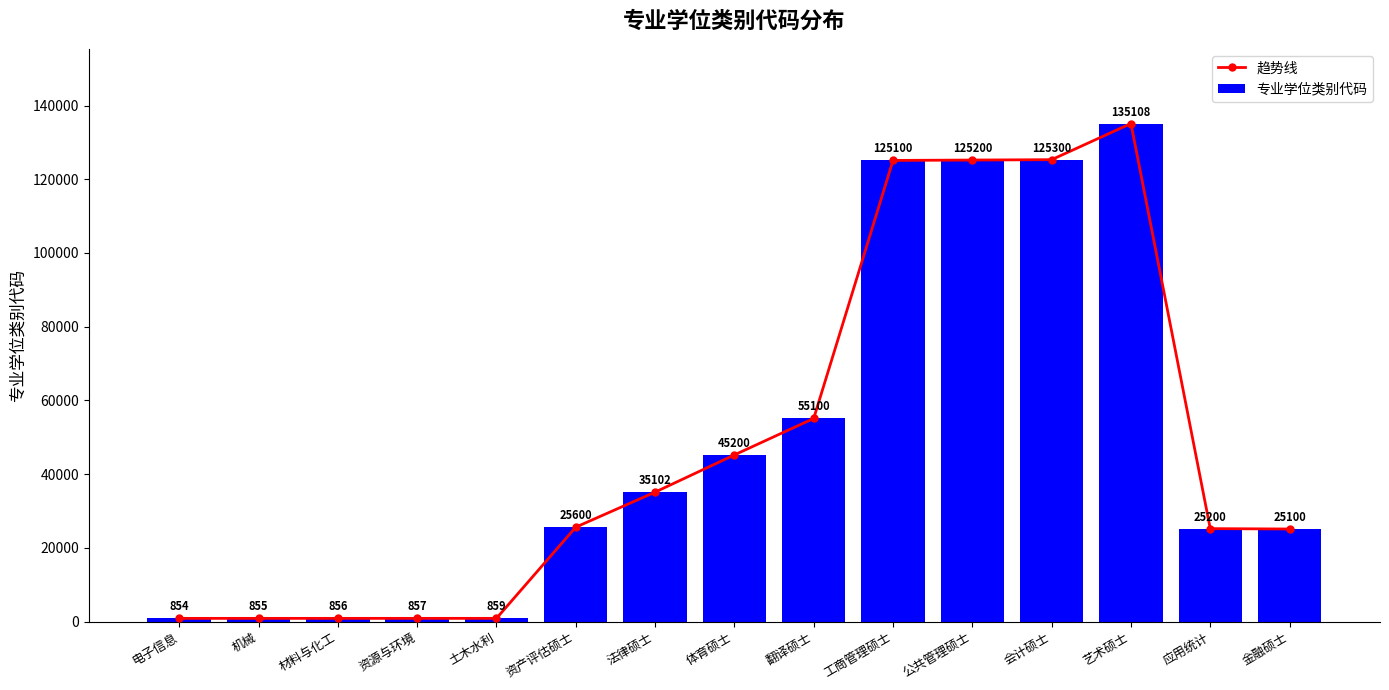

How many values in the 趋势线 series exceed 25600?

7